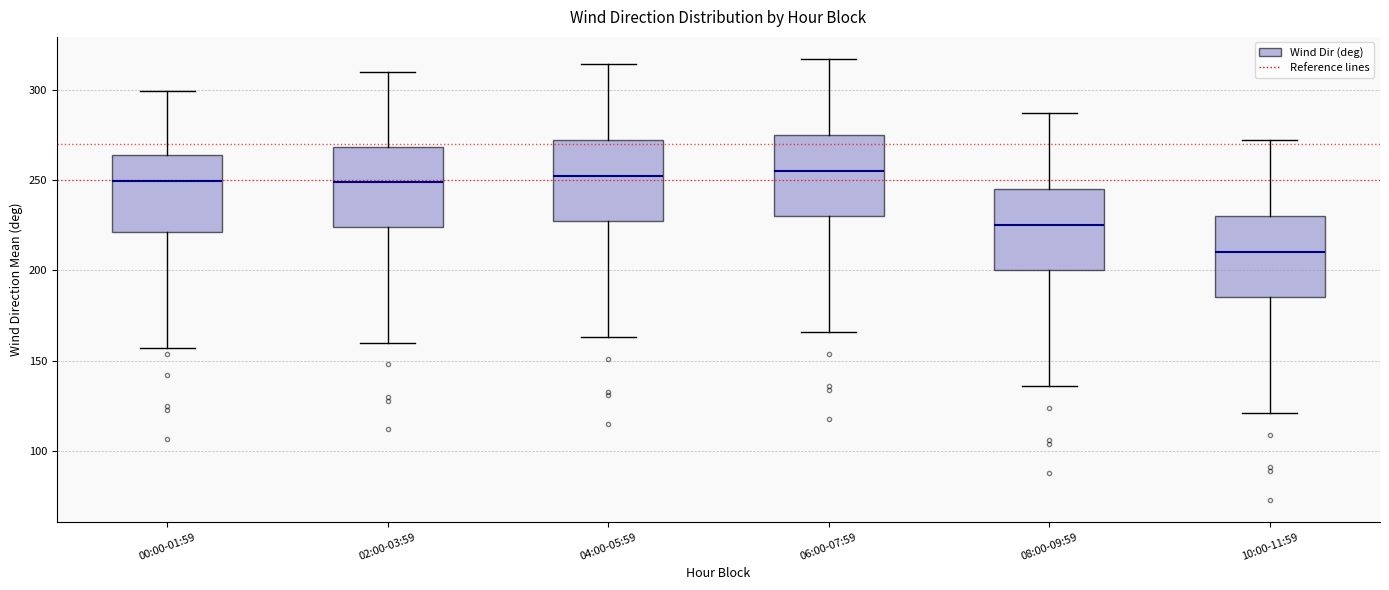

Reading left to right, transcribe this box plot: for each box, give where its median line is, the range the box spans, and where its two whiskers end, as read against the y-axis. The values are not printed on the chart, so give them approximately, as read against the axis.

00:00-01:59: median 250, box 220 to 265, whiskers 155 to 300
02:00-03:59: median 250, box 225 to 270, whiskers 160 to 310
04:00-05:59: median 250, box 225 to 270, whiskers 165 to 315
06:00-07:59: median 255, box 230 to 275, whiskers 165 to 315
08:00-09:59: median 225, box 200 to 245, whiskers 135 to 285
10:00-11:59: median 210, box 185 to 230, whiskers 120 to 270